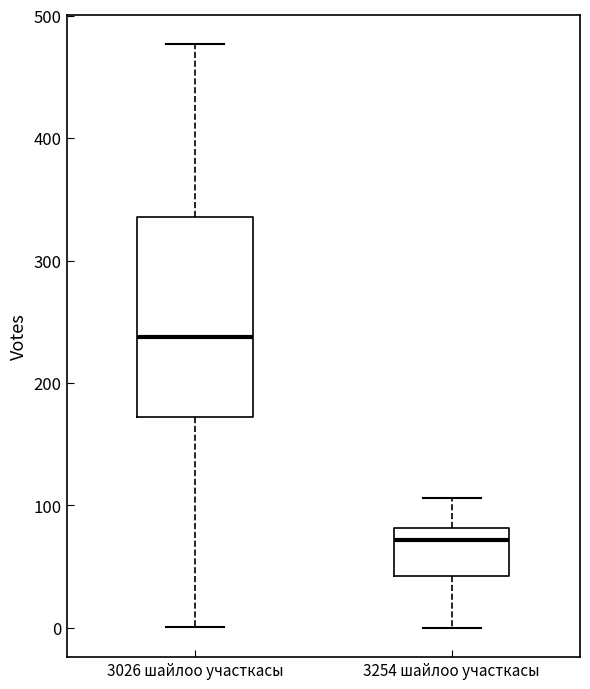

Where does the lower whisker of the box for 3026 шайлоо участкасы end on the y-axis? The values are not printed on the chart, so give them approximately, as read against the axis.

0